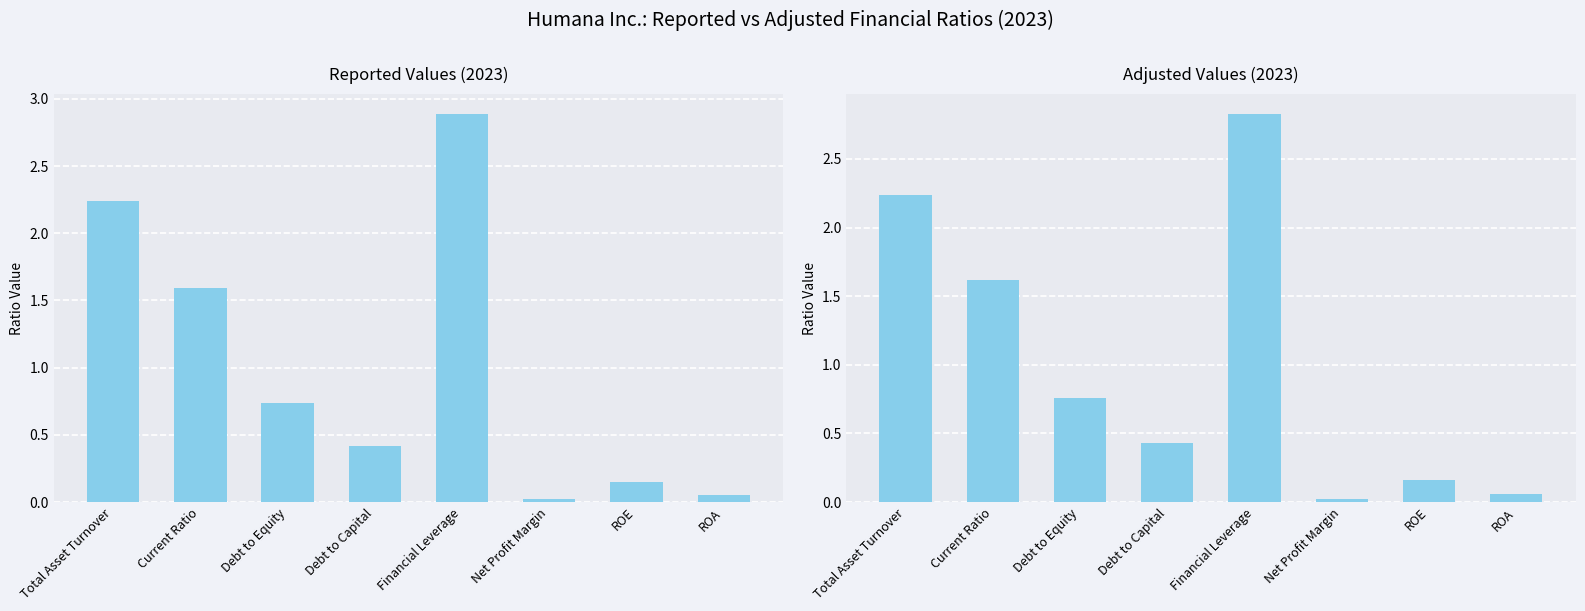

Reading right to left, transcribe all the data shown in this chart.

Reported: 0.1	0.2	0.0	2.9	0.4	0.7	1.6	2.2
Adjusted: 0.1	0.2	0.0	2.8	0.4	0.8	1.6	2.2